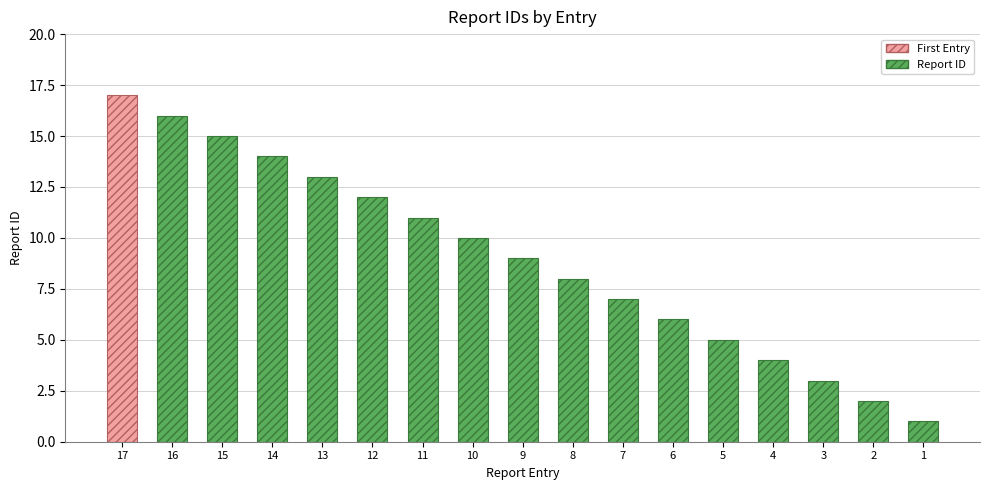

What is the value of the 3rd bar from the left?

15